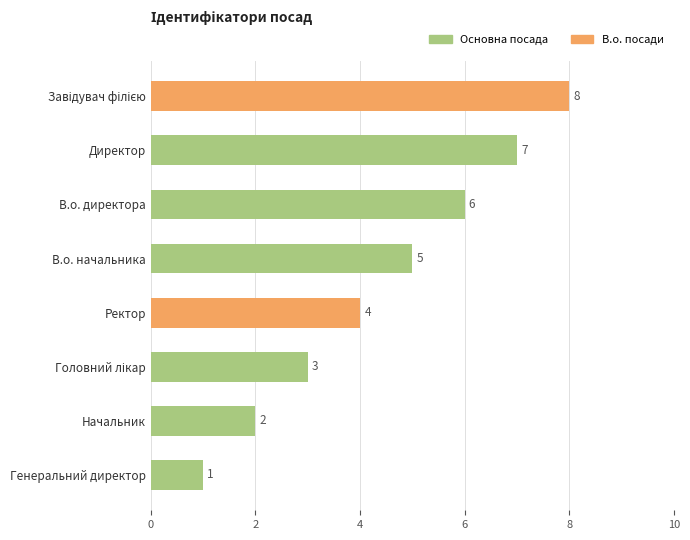

How many values are below 5?

4